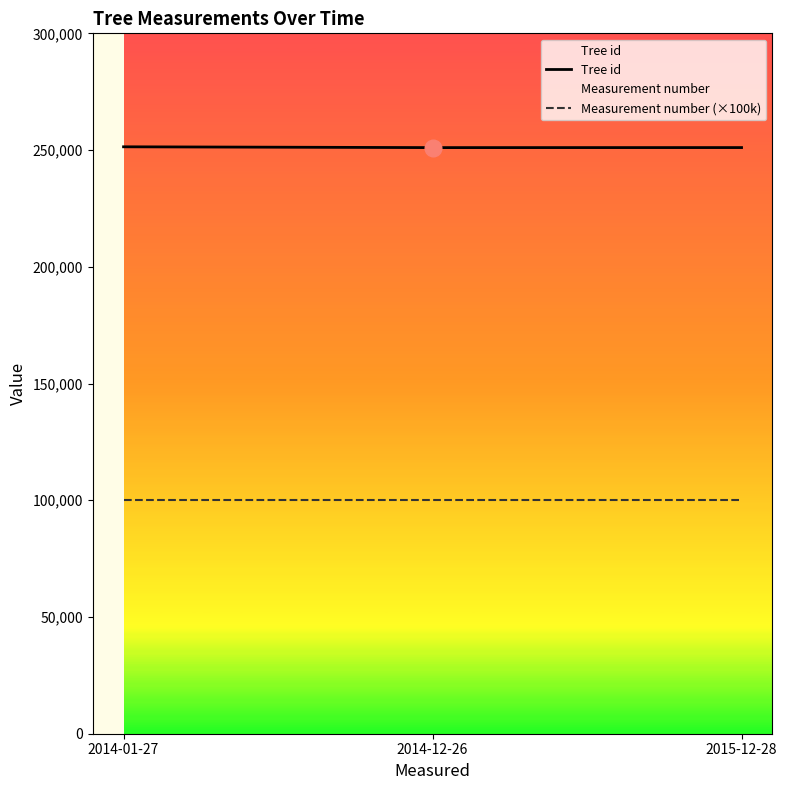

Reading left to right, extract all data points from this chart.

Tree id: 251397	251053	251067
Measurement number (×100k): 100000	100000	100000